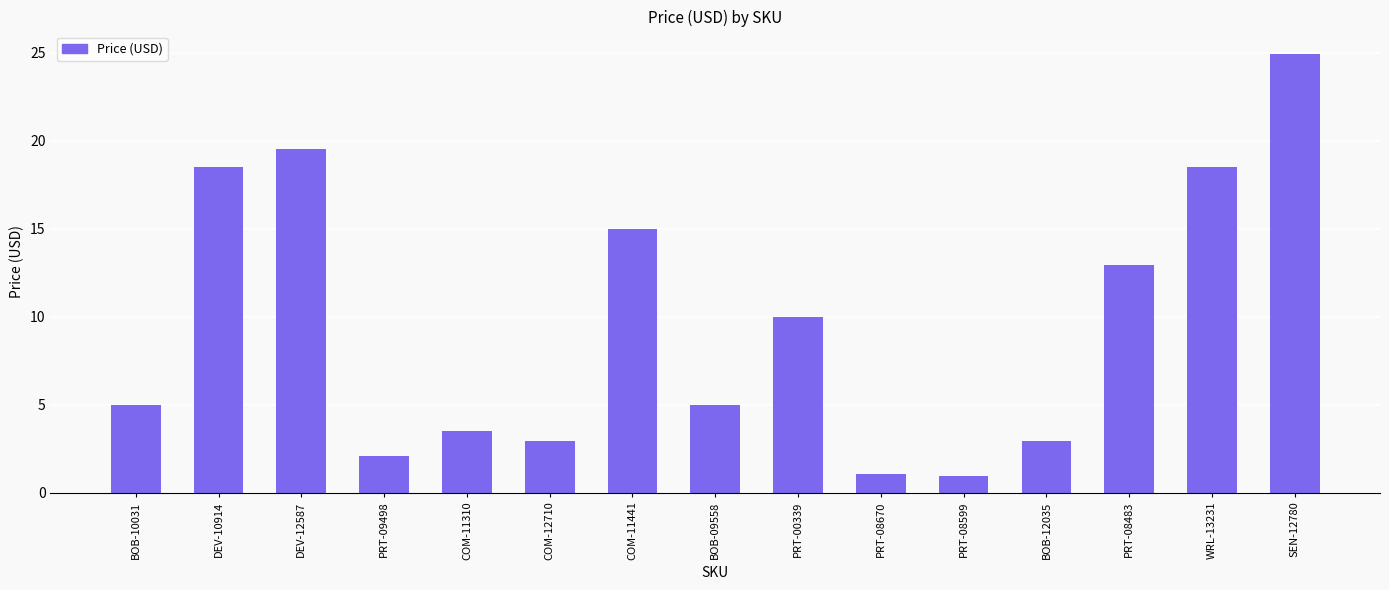

Which has a higher value, PRT-08483 or COM-12710?

PRT-08483